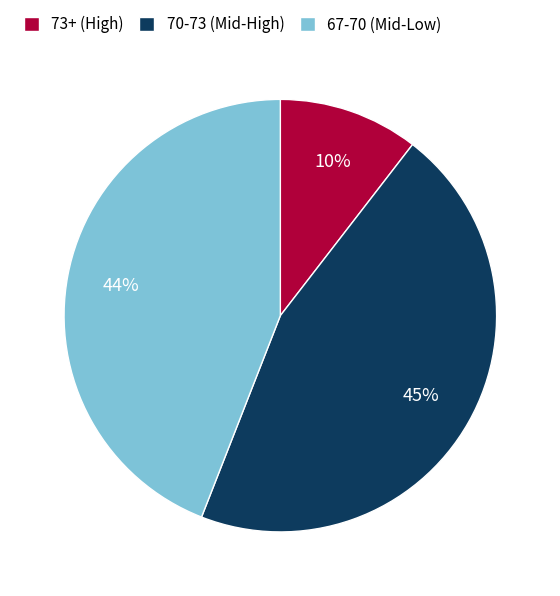

Is the sum of 73+ (High) and 70-73 (Mid-High) greater than half?

Yes